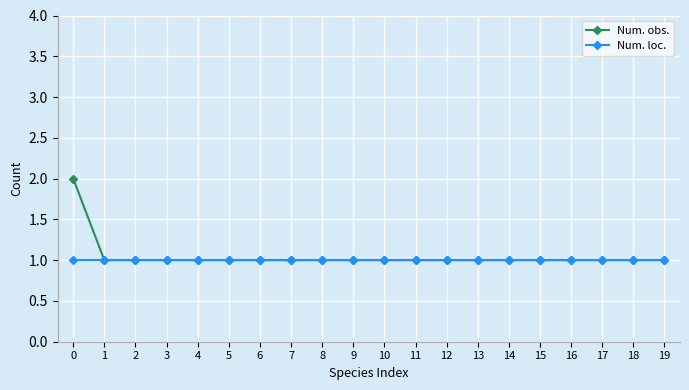

What is the sum of all Num. loc. values?

20